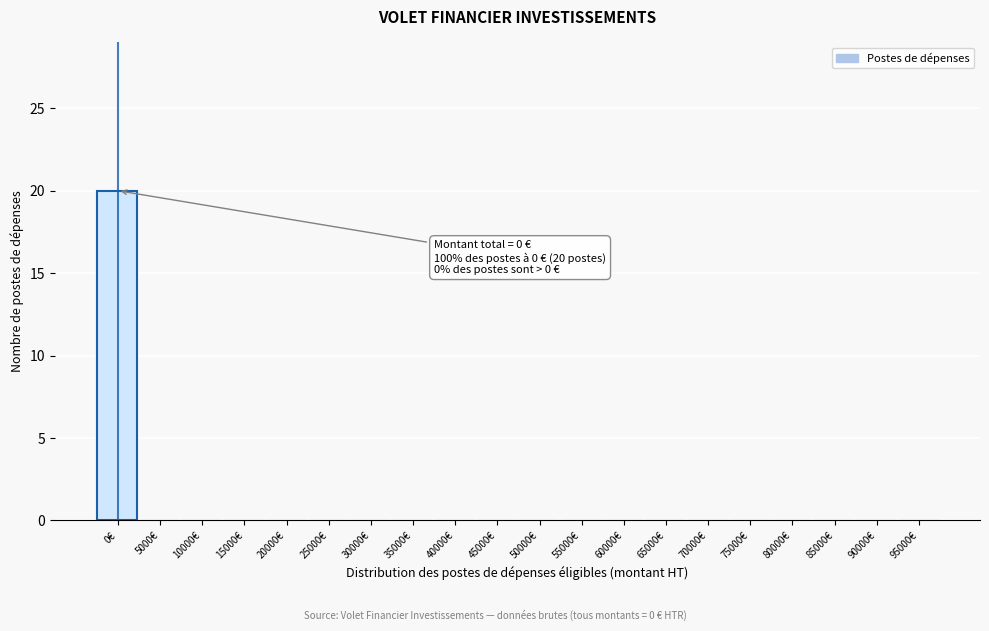

Reading left to right, list all the values displayed in this chart.

0€=20	5000€=0	10000€=0	15000€=0	20000€=0	25000€=0	30000€=0	35000€=0	40000€=0	45000€=0	50000€=0	55000€=0	60000€=0	65000€=0	70000€=0	75000€=0	80000€=0	85000€=0	90000€=0	95000€=0